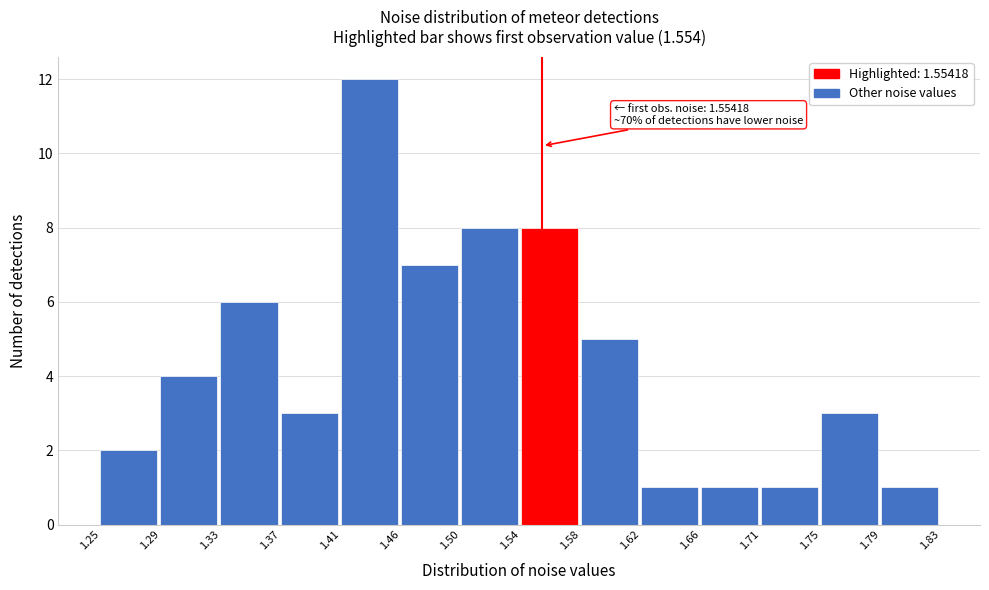

Over which range of the x-axis is the bar tallest?

1.41 to 1.46